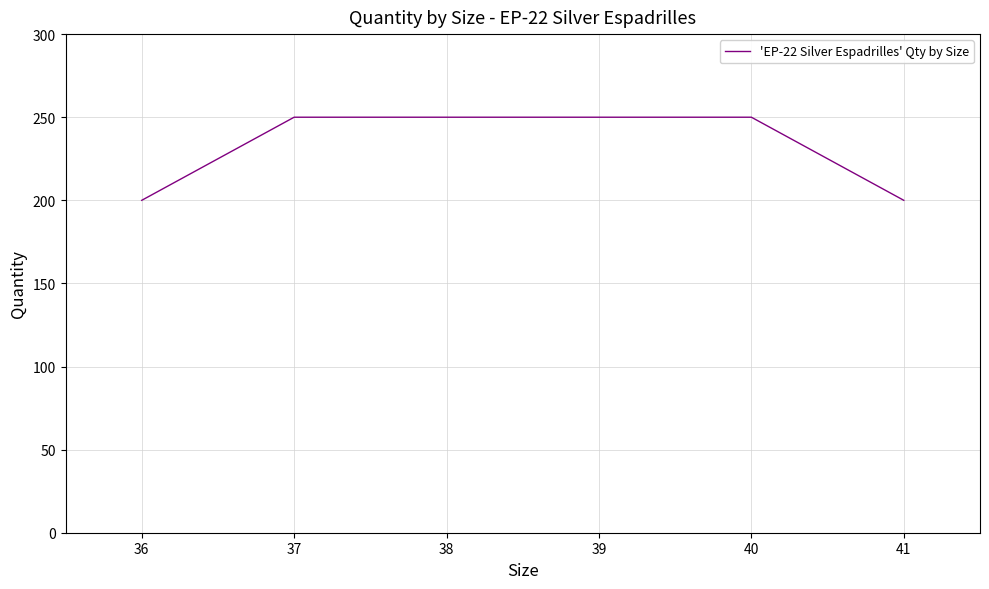

What is the maximum value shown in the chart?

250